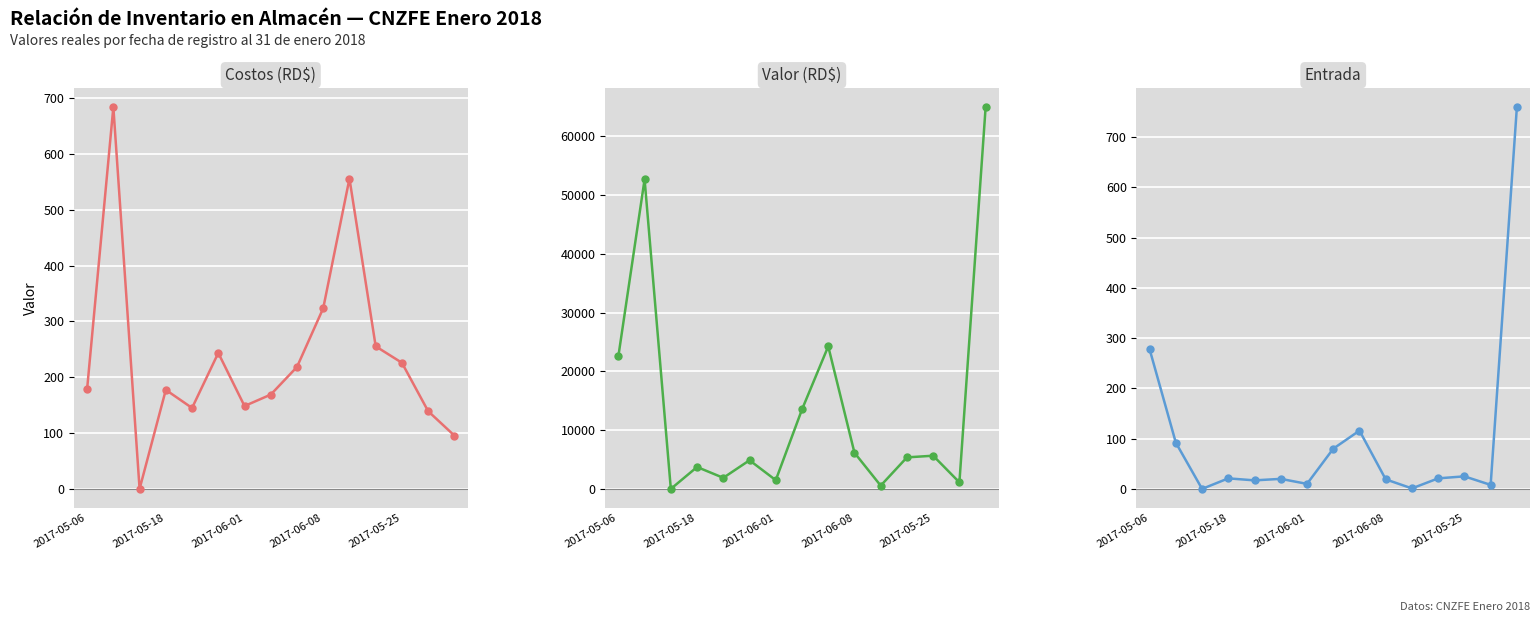

The Entrada series shows 80.0 at 7. True or false?

True